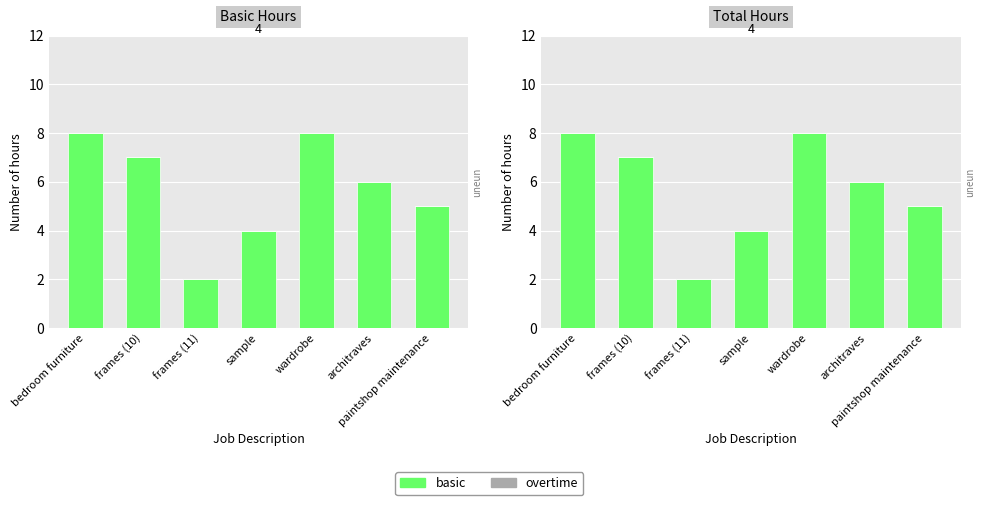

What is the spread (max minus min) of values at wardrobe?

8